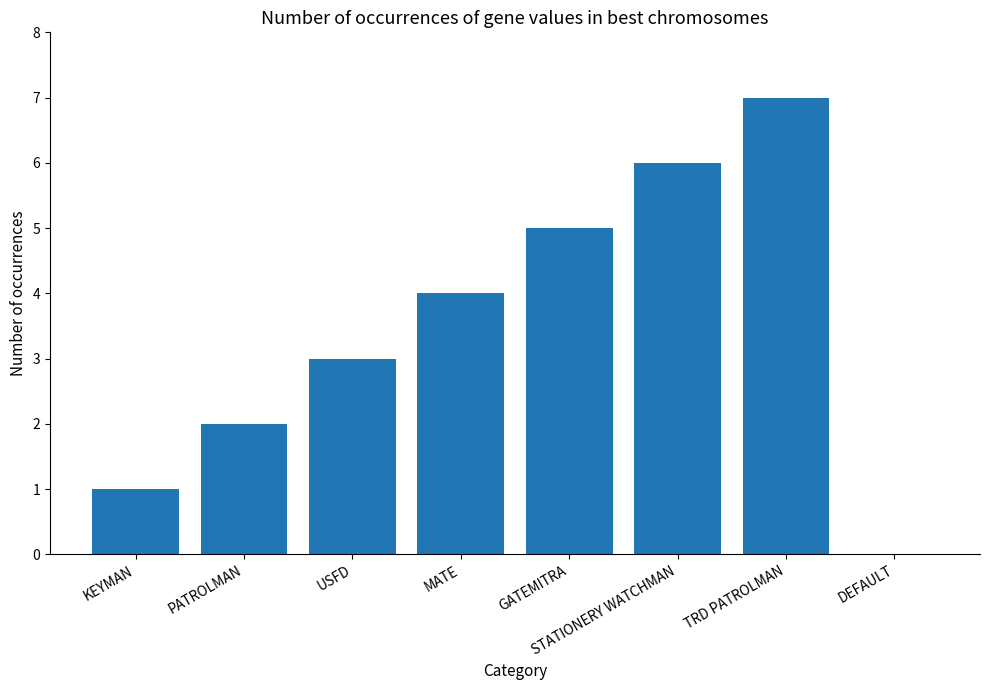

Reading right to left, list all the values displayed in this chart.

DEFAULT=0	TRD PATROLMAN=7	STATIONERY WATCHMAN=6	GATEMITRA=5	MATE=4	USFD=3	PATROLMAN=2	KEYMAN=1